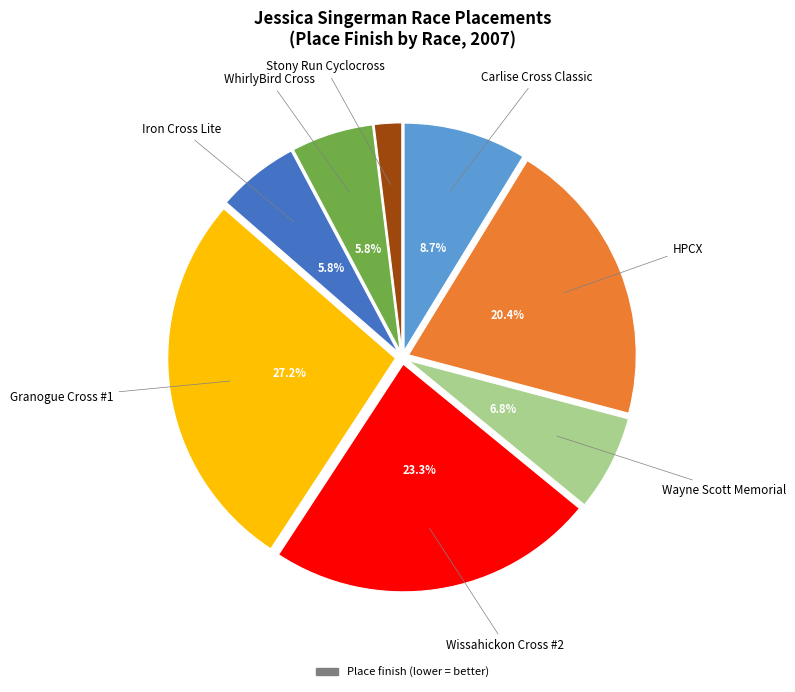

Is there any slice that represents more than half of the pie?

No